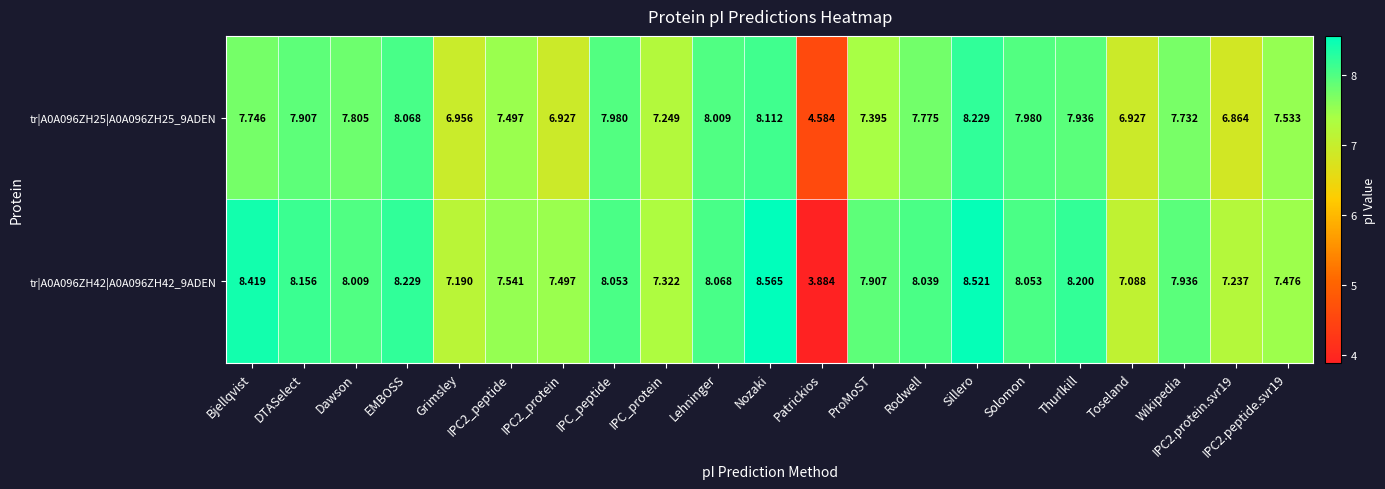

At which category does the chart reach its minimum across all series?

Patrickios